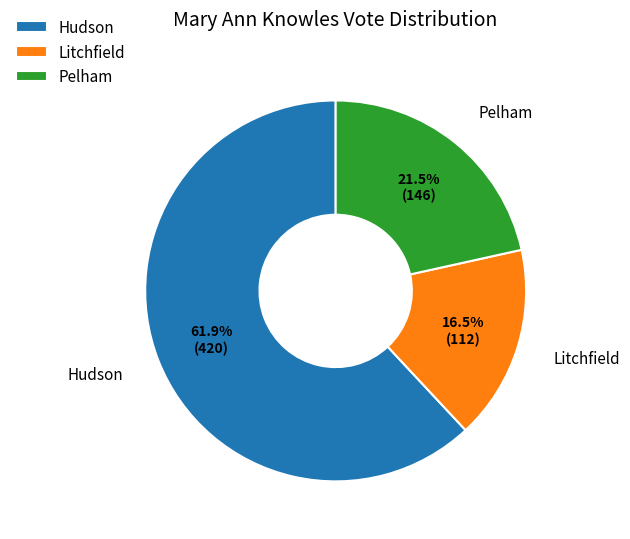

What percentage is NOT represented by Litchfield?

83.5%